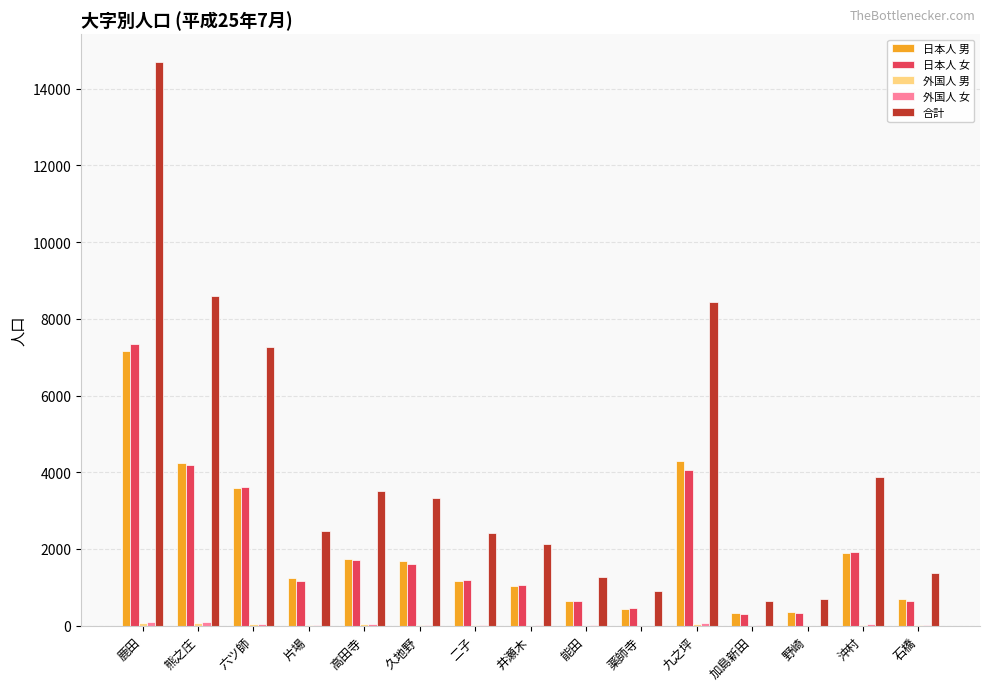

Between 熊之庄 and 薬師寺, which series saw the biggest shift?

合計